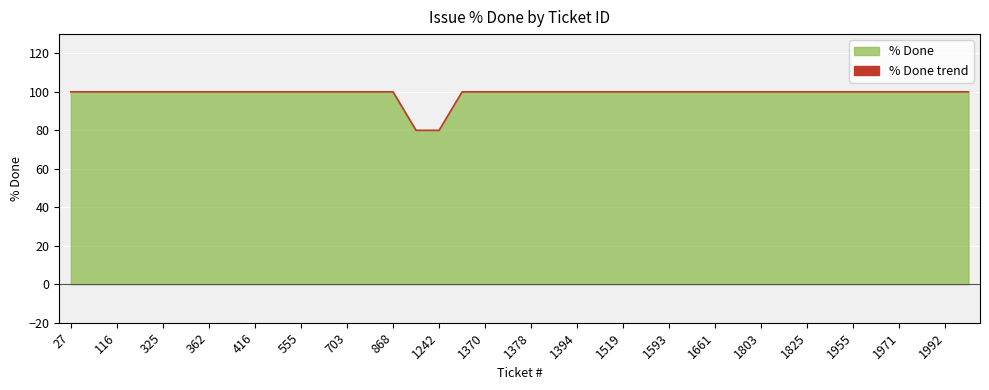

What is the average value?

99